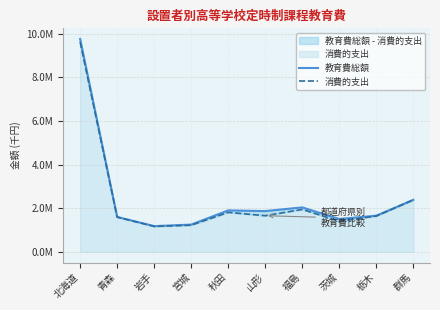

Reading right to left, extract all data points from this chart.

教育費総額: 群馬=2388446	栃木=1659245	茨城=1506609	福島=2039189	山形=1870296	秋田=1901508	宮城=1250814	岩手=1181275	青森=1601875	北海道=9760205
消費的支出: 群馬=2381004	栃木=1644326	茨城=1401996	福島=1946539	山形=1658059	秋田=1811584	宮城=1224307	岩手=1166613	青森=1594428	北海道=9618782